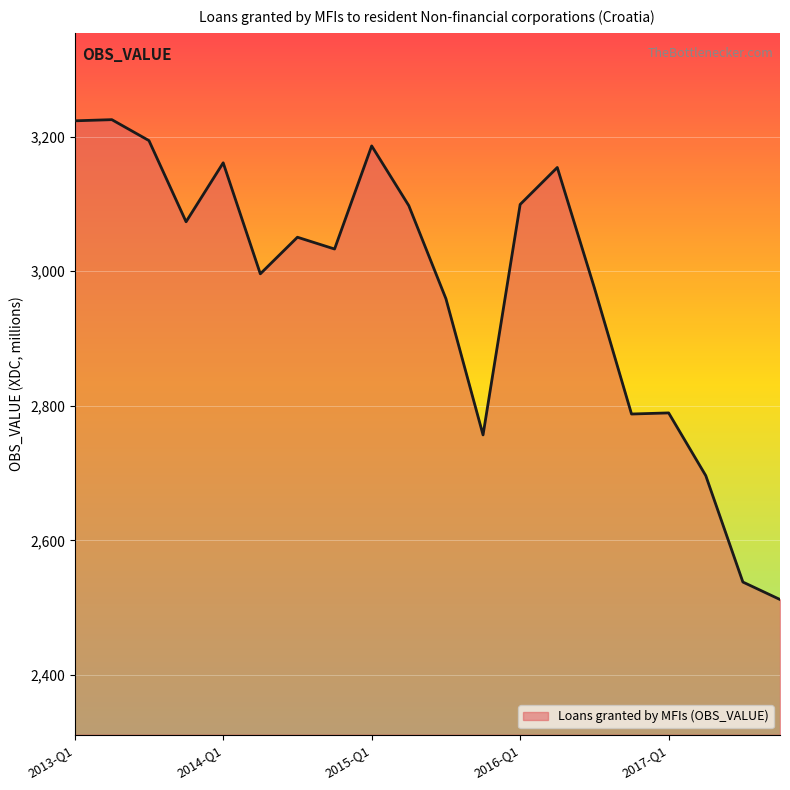

What is the minimum value shown in the chart?

2512.0